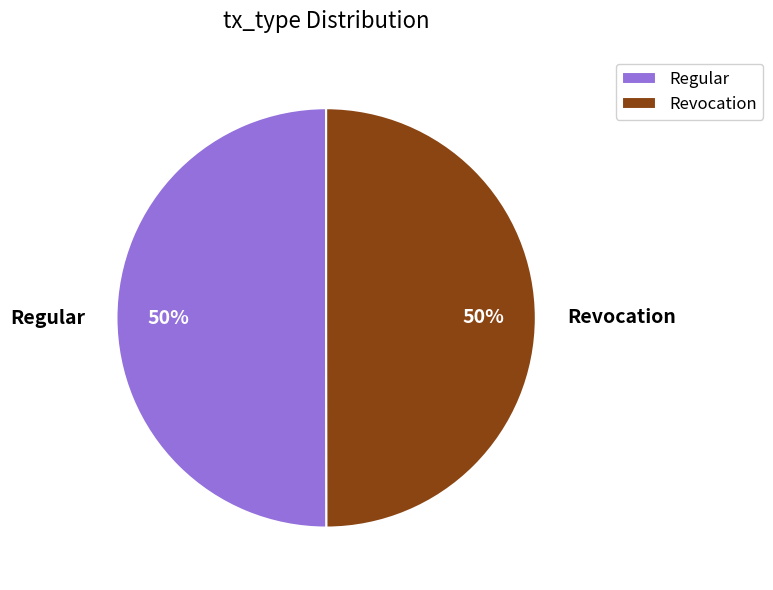

What is the ratio of the value at Regular to the value at Revocation?

1.0